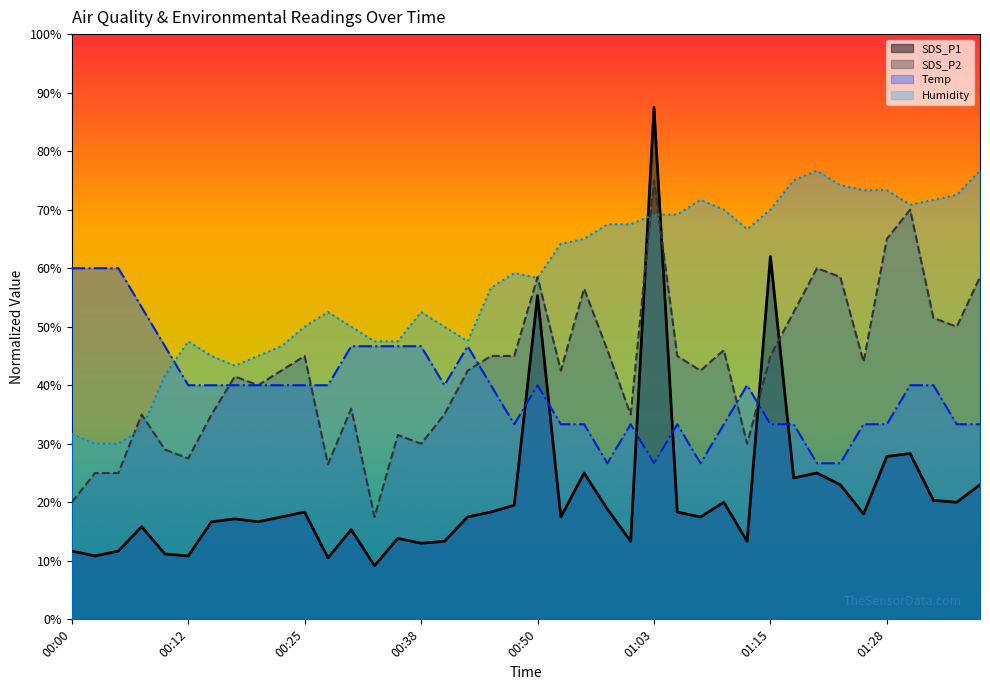

Count the number of categories in the chart.

40